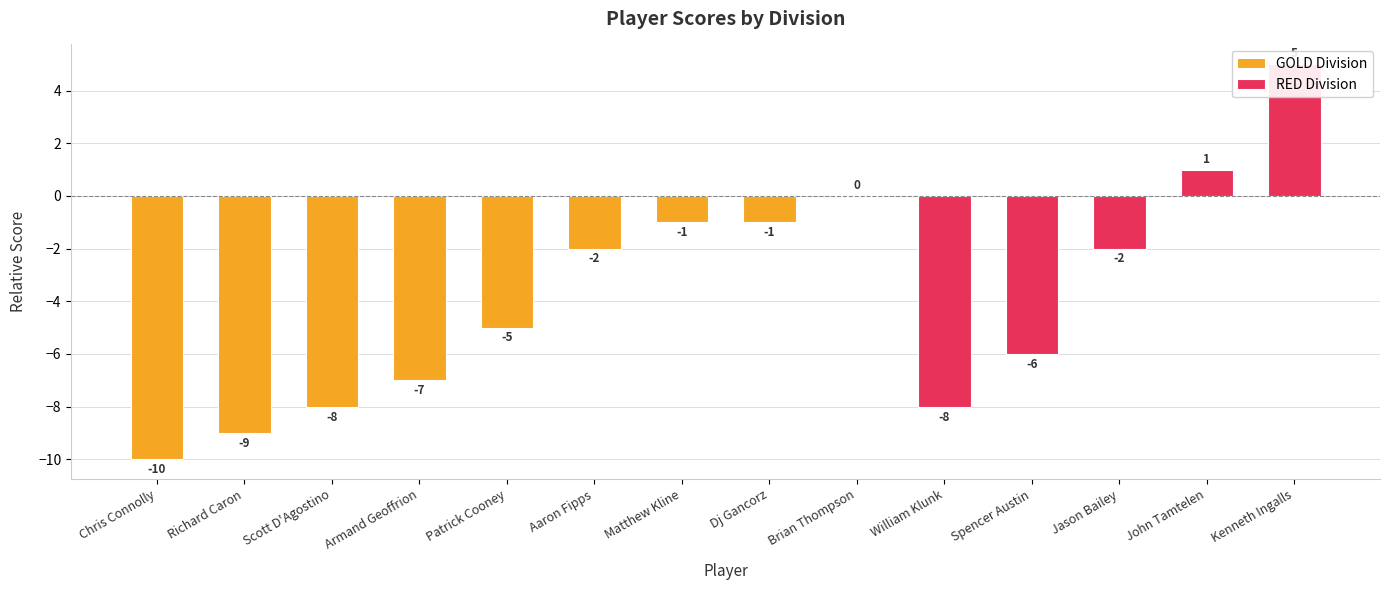

At how many categories does at least one series exceed -1?

3